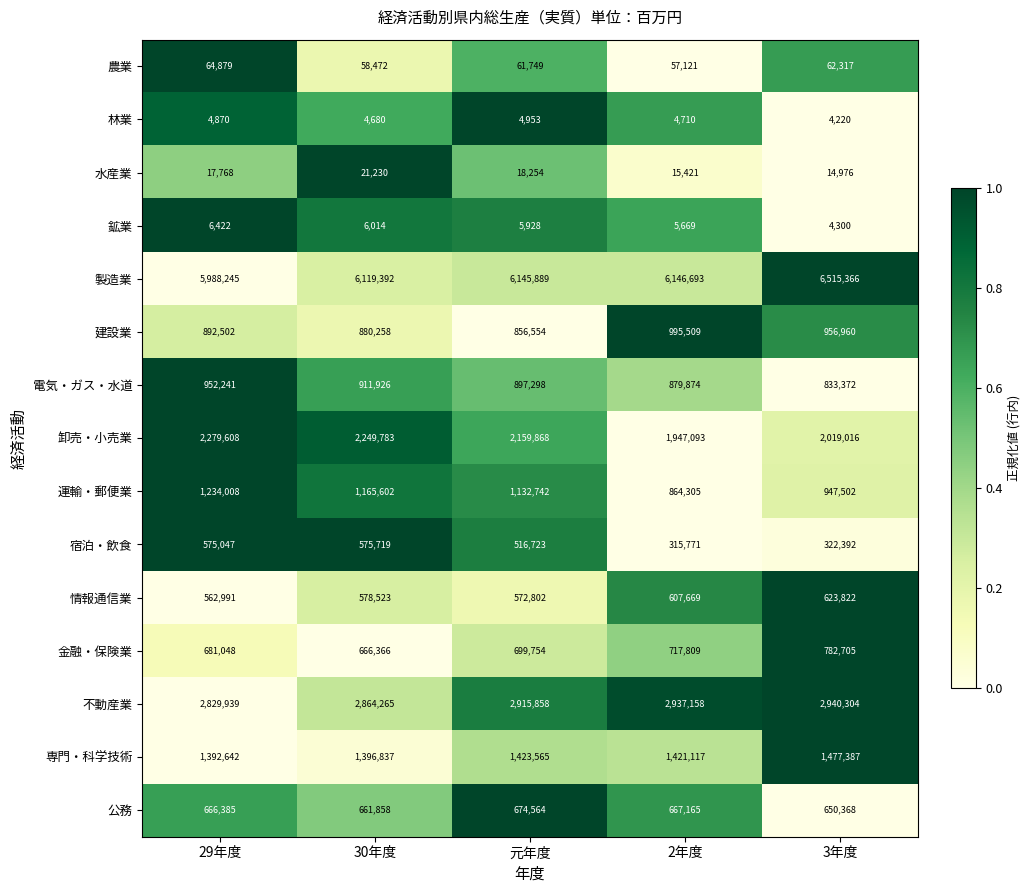

At 元年度, list the series in order from largest to smallest.

製造業, 不動産業, 卸売・小売業, 専門・科学技術, 運輸・郵便業, 電気・ガス・水道, 建設業, 金融・保険業, 公務, 情報通信業, 宿泊・飲食, 農業, 水産業, 鉱業, 林業